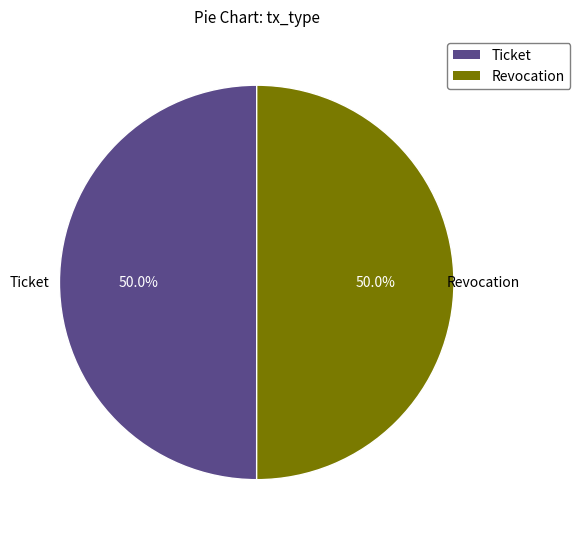

To the nearest percent, what percentage of the pie is Revocation?

50%